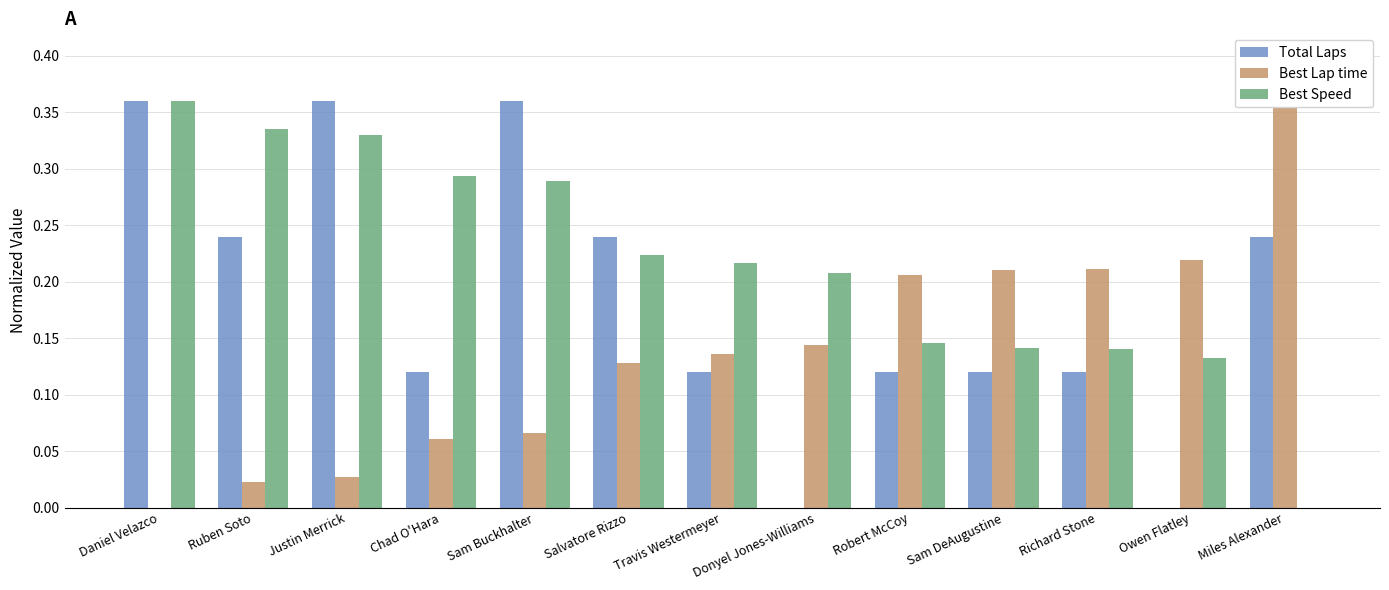

Where is Best Lap time nearest to the value 0?

Daniel Velazco